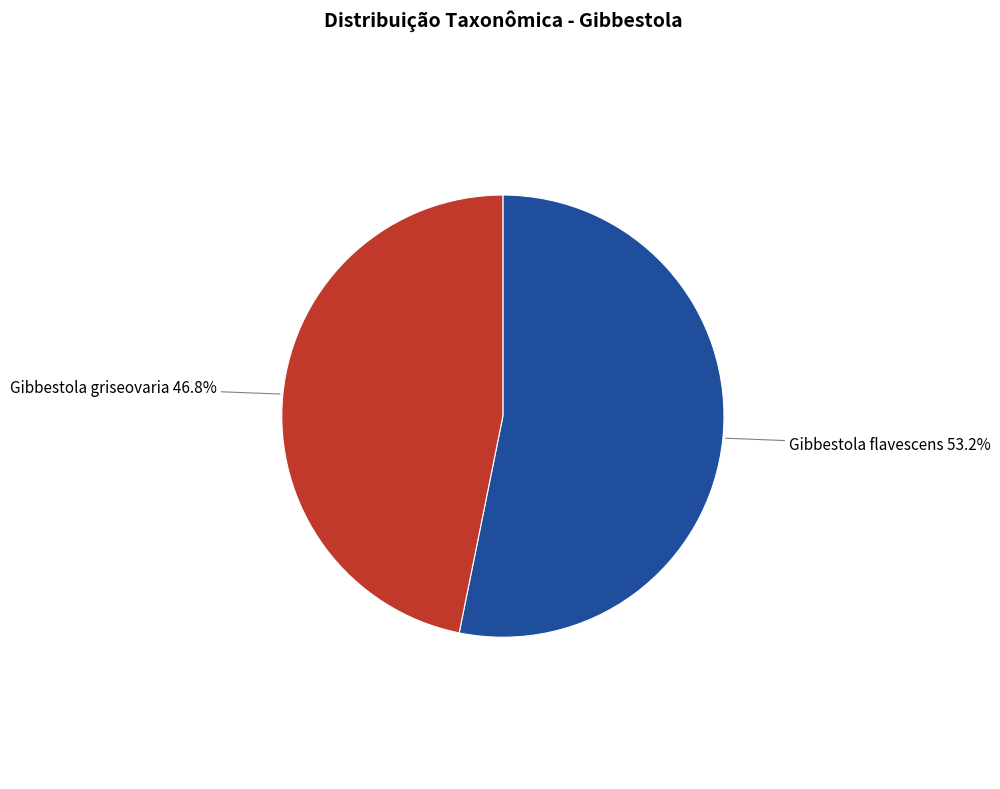

Between Gibbestola griseovaria and Gibbestola flavescens, which is larger?

Gibbestola flavescens